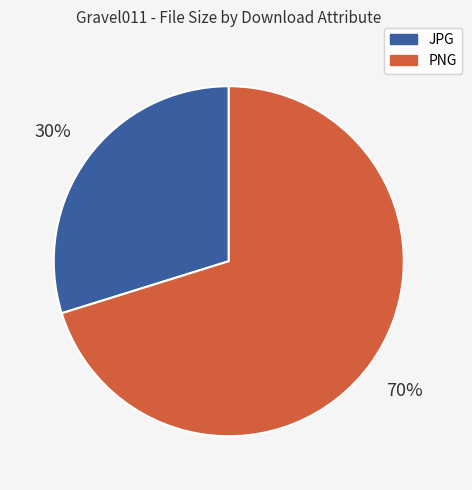

Rank the categories by value from lowest to highest.

JPG, PNG